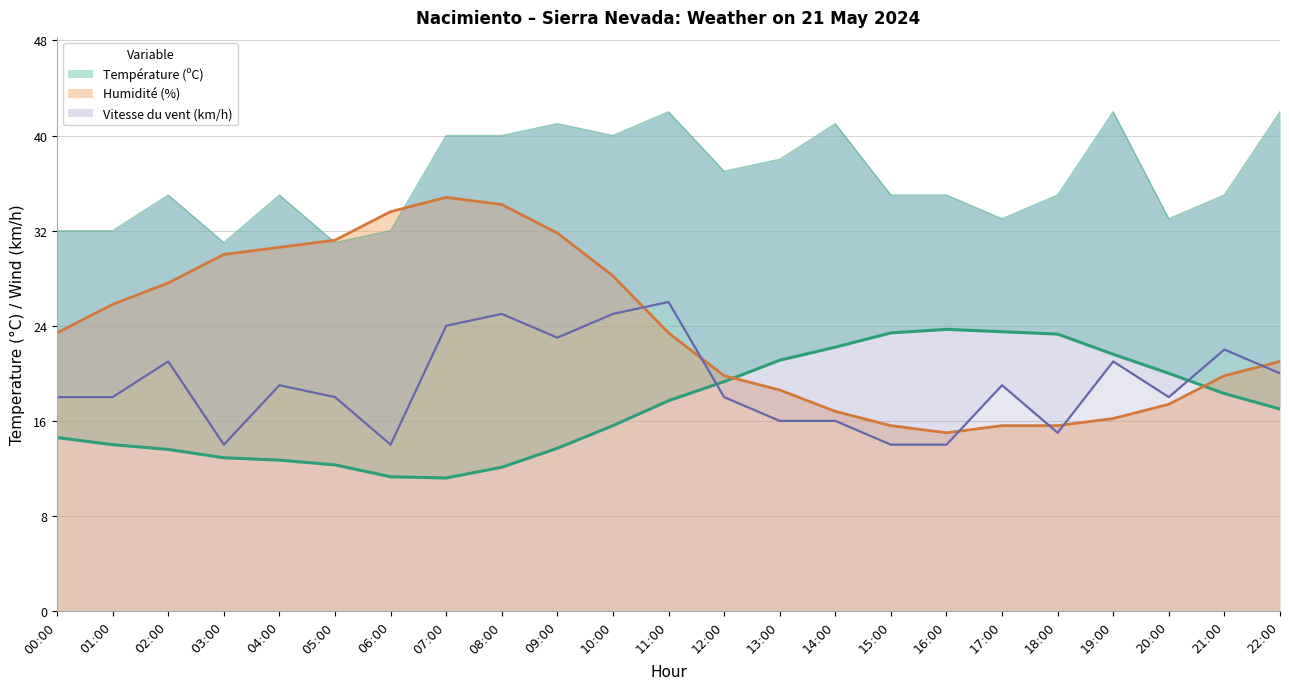

Rank the series by their maximum value, from highest to lowest.

Rafale (km/h), Humidité (%), Vitesse du vent (km/h), Température (ºC)